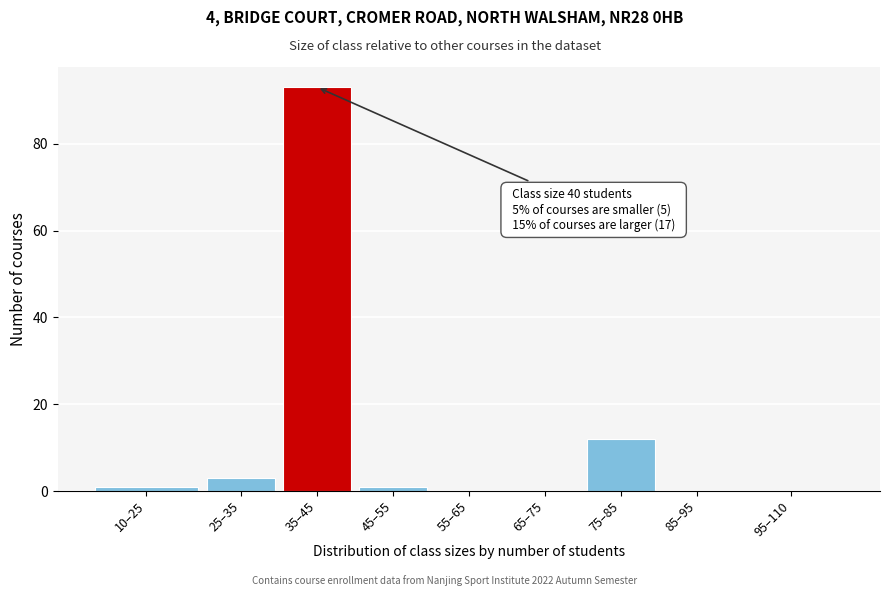

Reading left to right, transcribe all the data shown in this chart.

10–25=1	25–35=3	35–45=93	45–55=1	55–65=0	65–75=0	75–85=12	85–95=0	95–110=0